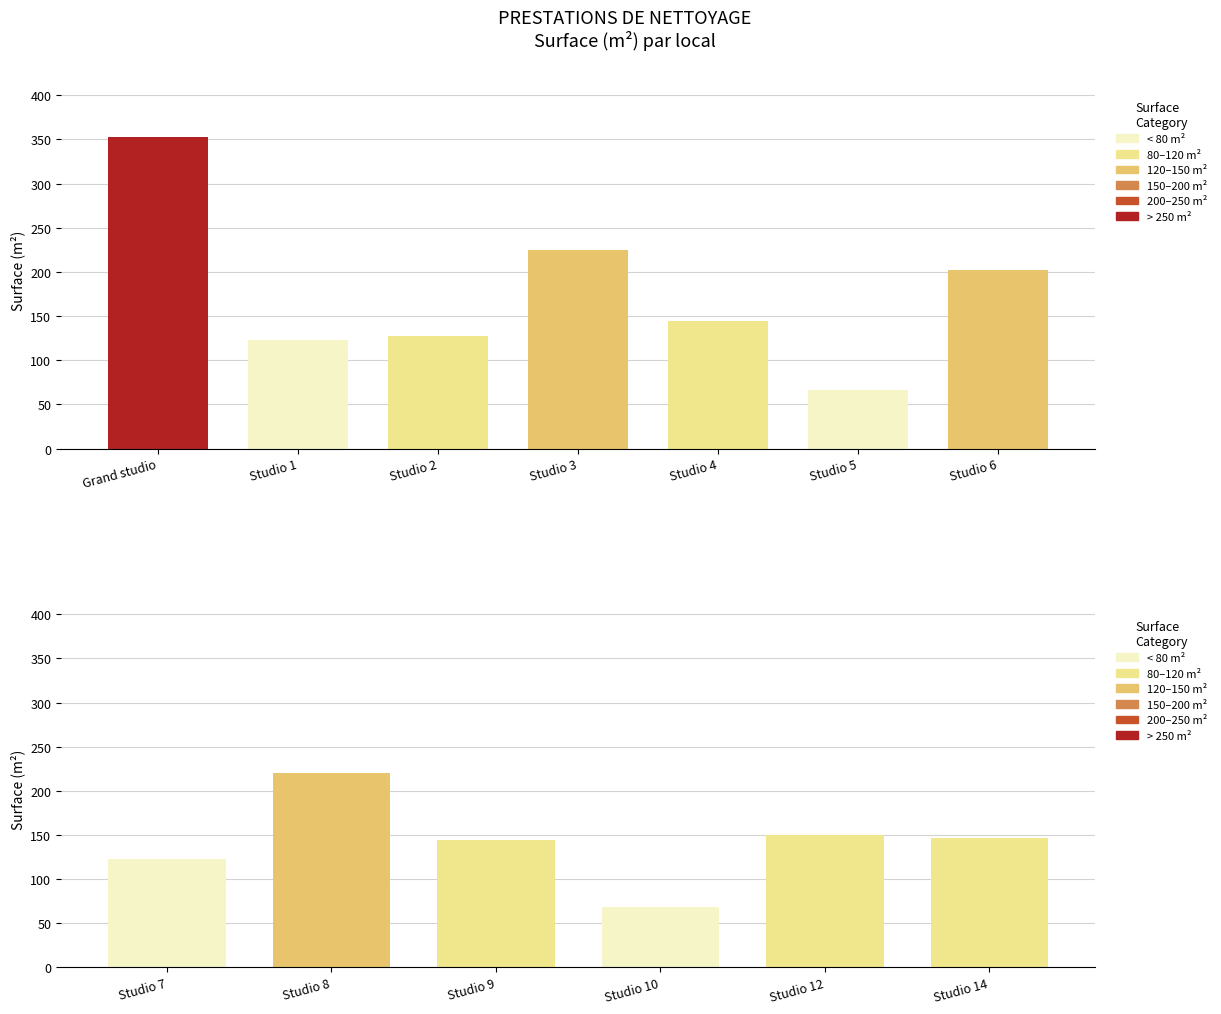

The value at Studio 5 is 66.7. True or false?

True